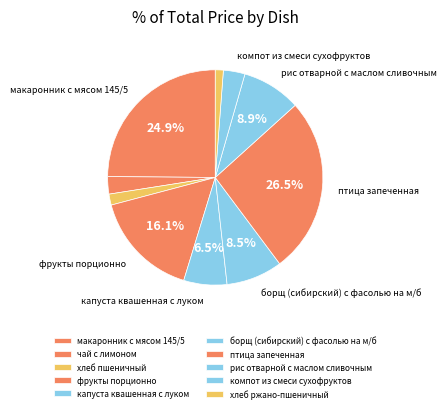

To the nearest percent, what portion does борщ (сибирский) с фасолью на м/б represent?

8%